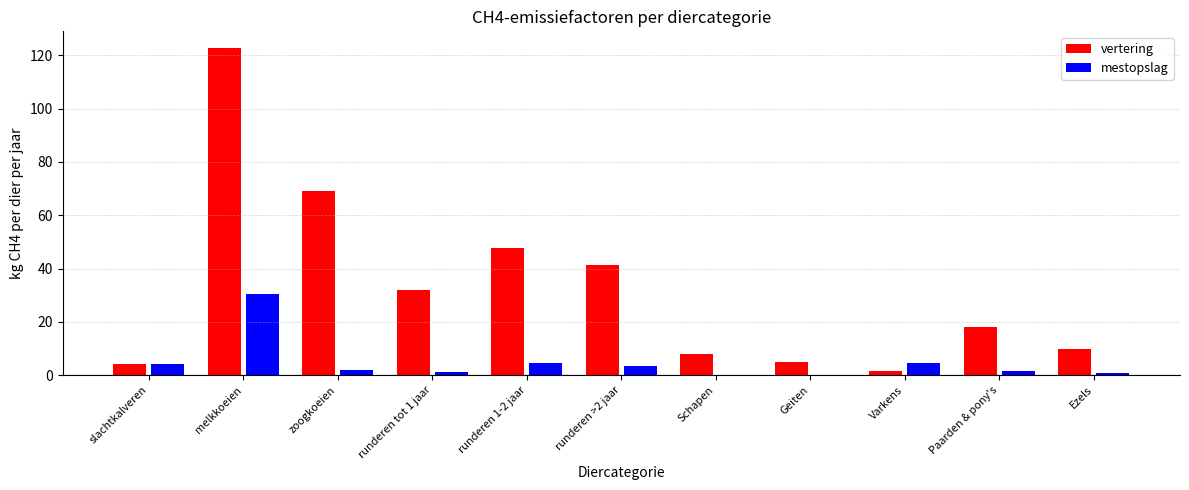

What is the average value of the mestopslag series?

4.8